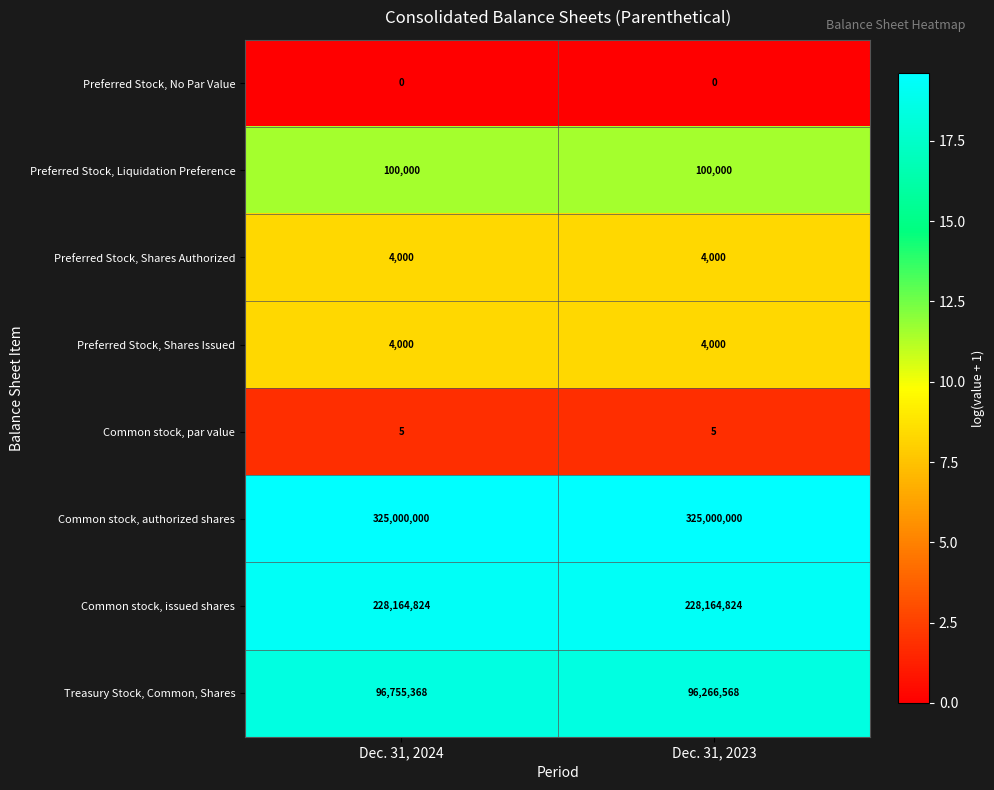

Between Dec. 31, 2024 and Dec. 31, 2023, which series saw the biggest shift?

Treasury Stock, Common, Shares